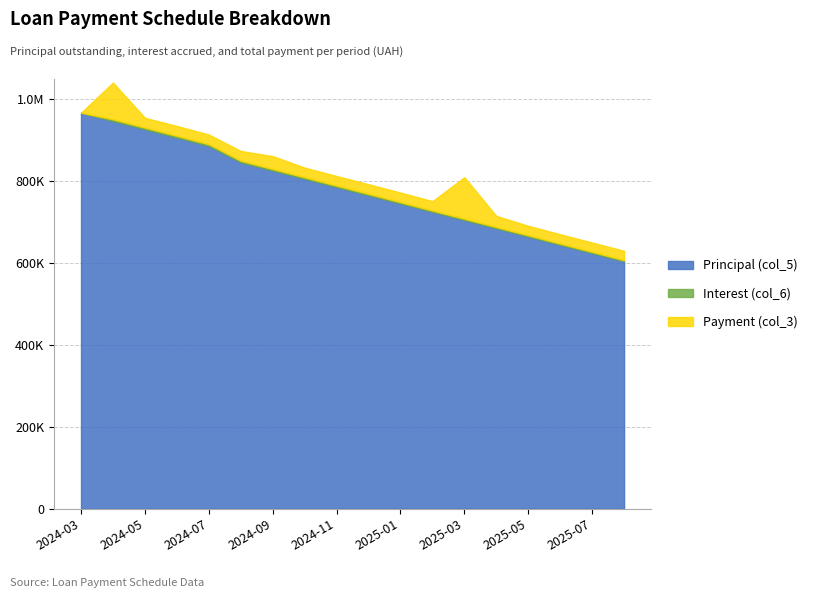

What is the difference between the second highest and minimum values in the Interest (col_6) series?

3938.1